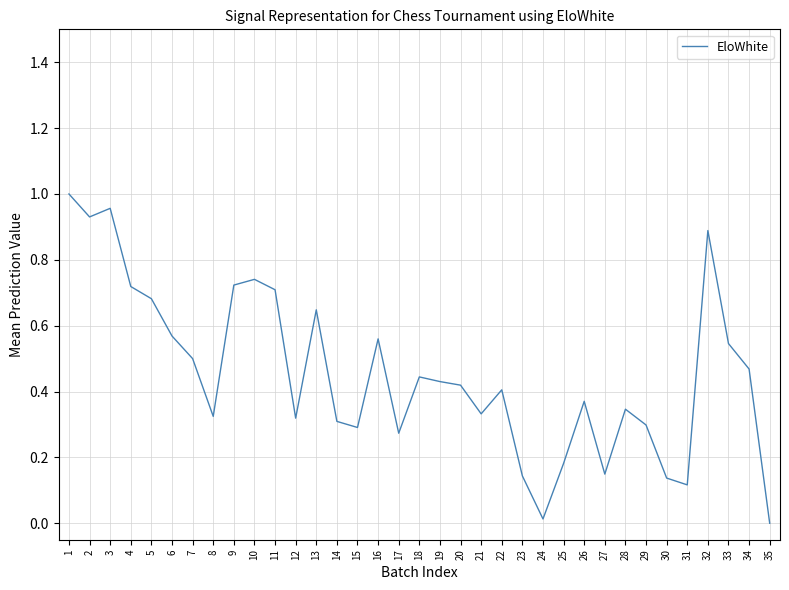

The chart shows a value of 1.2 at 11. True or false?

False